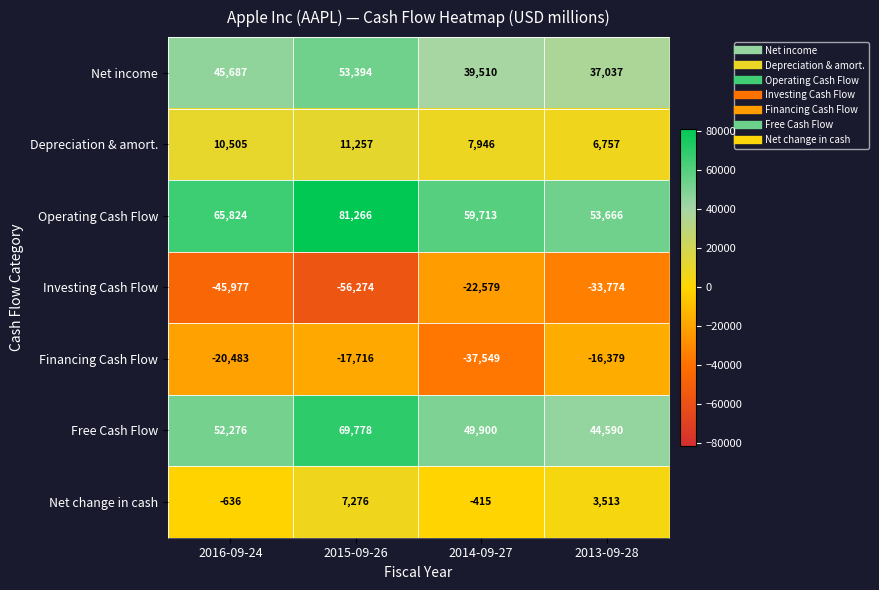

Which series has the widest spread of values?

Investing Cash Flow